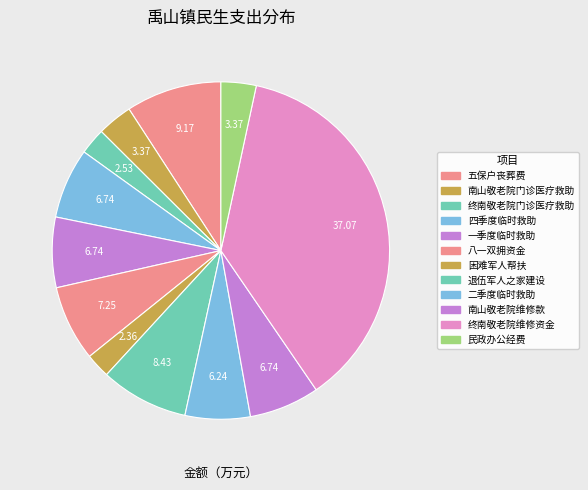

What is the largest slice in the pie chart?

终南敬老院维修资金